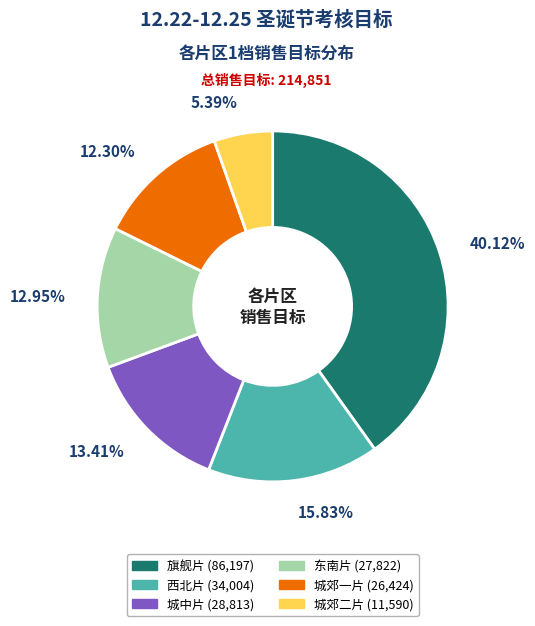

Is there any slice that represents more than half of the pie?

No